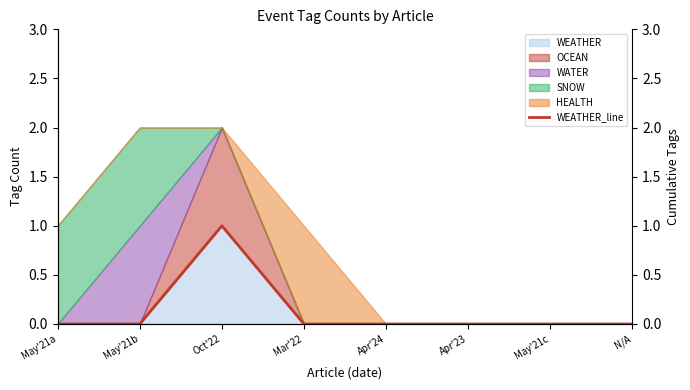

How many points are higher than both their immediate neighbors (excluding endpoints)?

1